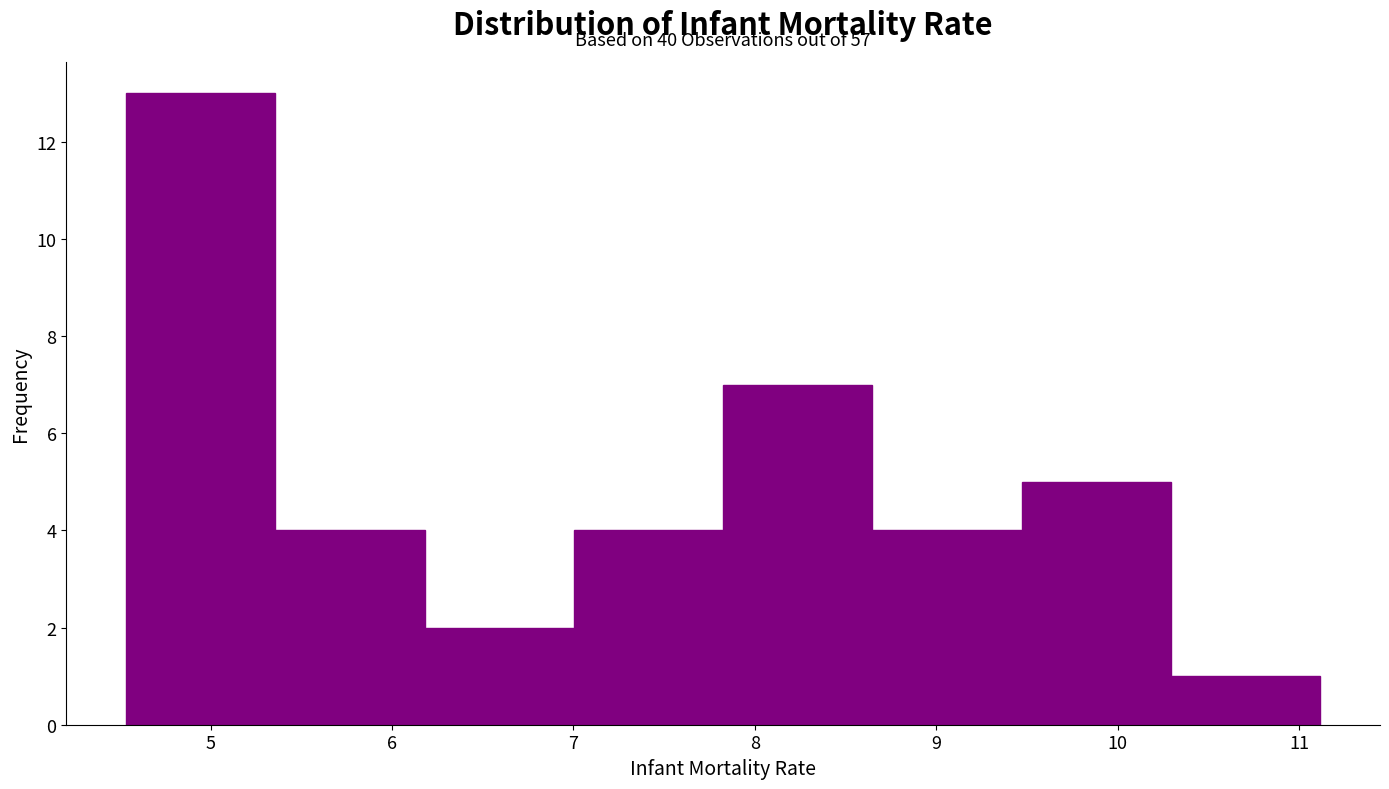

Over which range of the x-axis is the bar tallest?

4.5 to 5.4